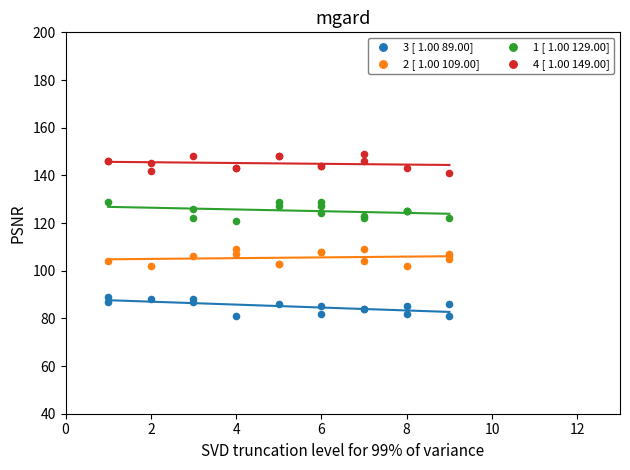

Which series contains the lowest Y value?

3 [ 1.00 89.00]